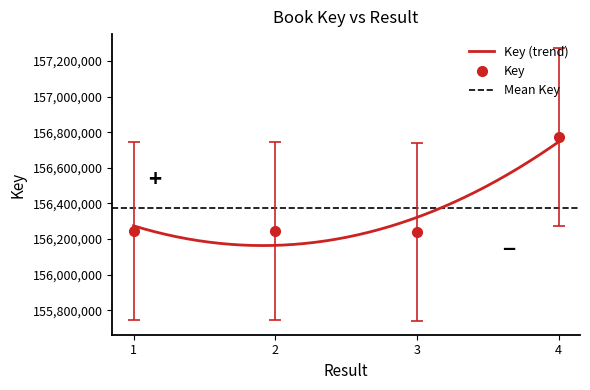

At which label is the value closest to 156506906?

1